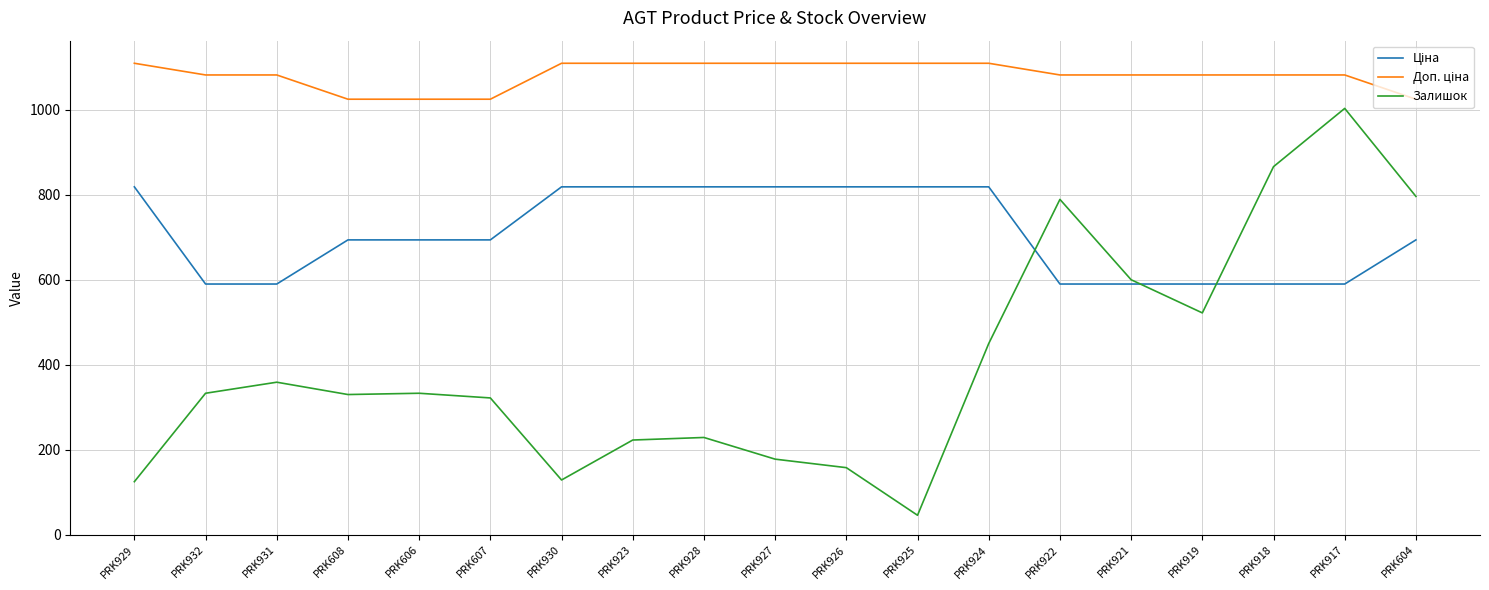

At which category is the sum across all series the highest?

PRK917